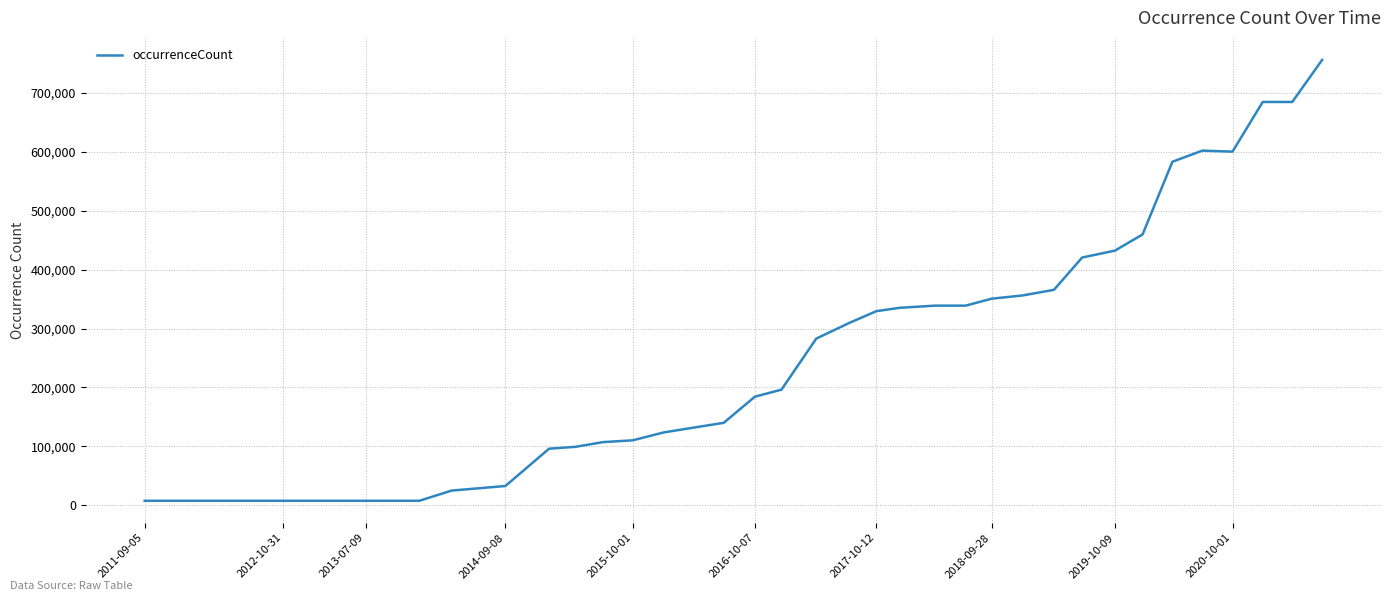

What is the greatest value displayed?

756202